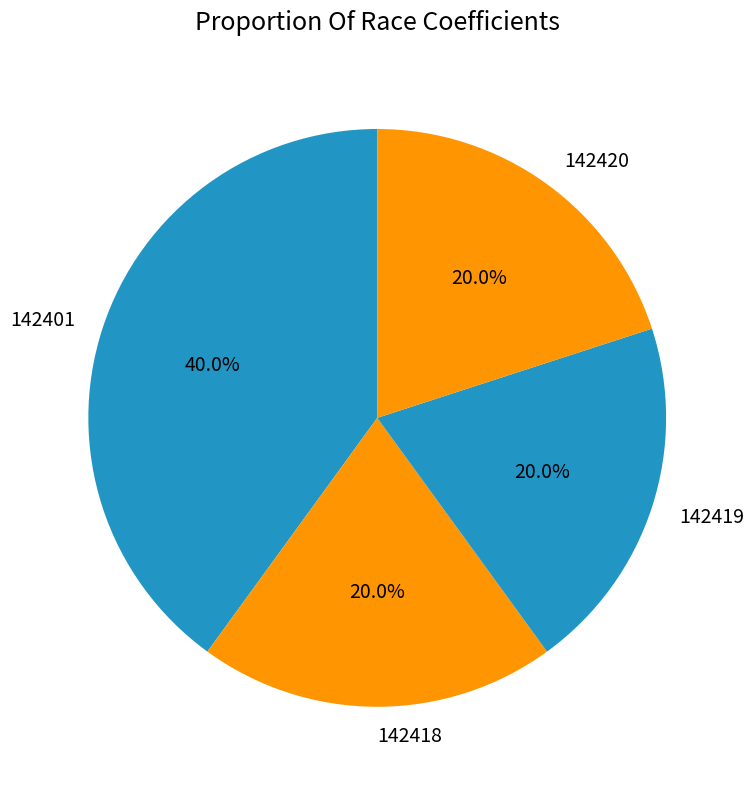

What is the total percentage of 142401 and 142418?

60.0%